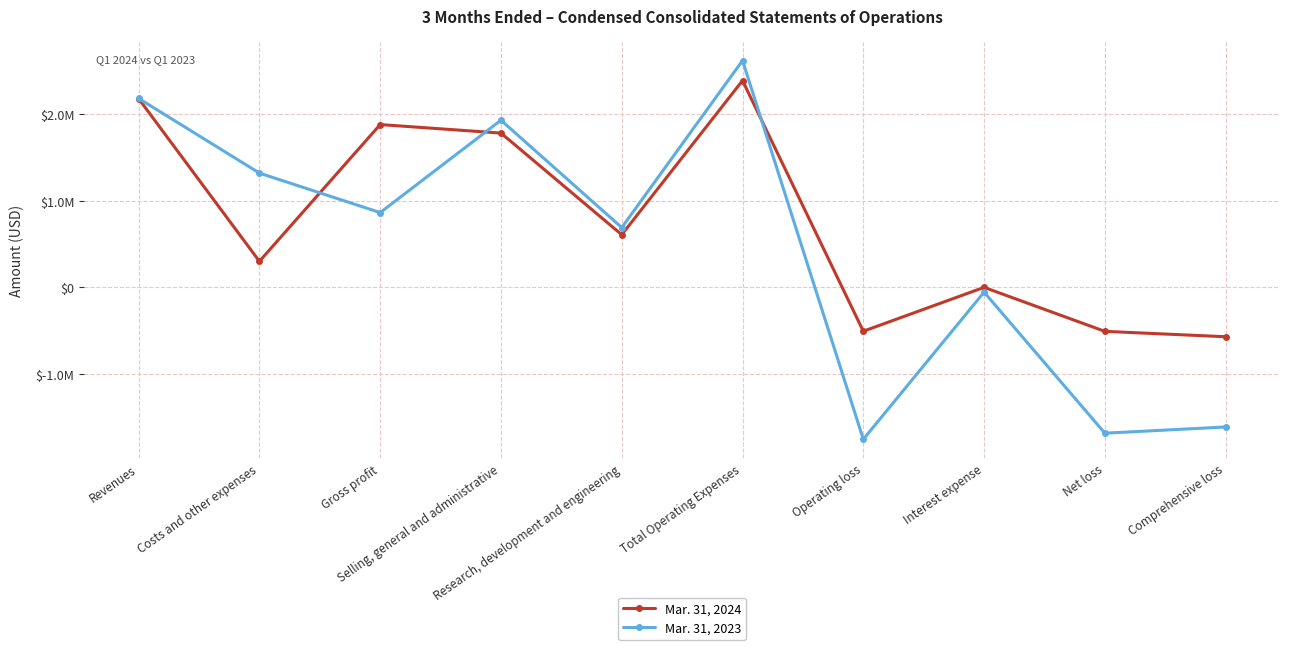

What is the sum of the Mar. 31, 2023 values at Revenues and Total Operating Expenses?

4805658